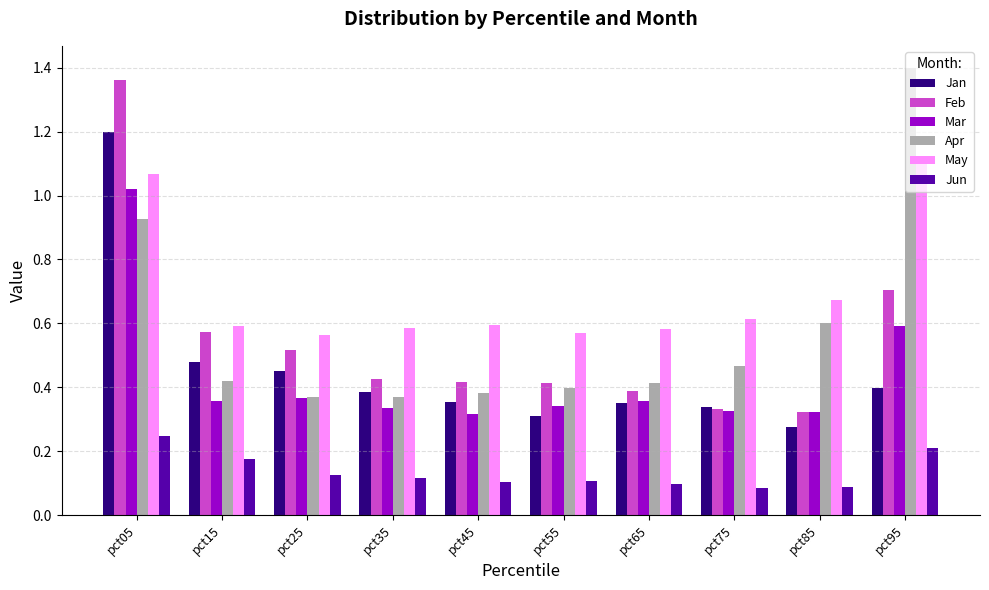

Rank the series by their maximum value, from lowest to highest.

Jun, Mar, May, Jan, Feb, Apr